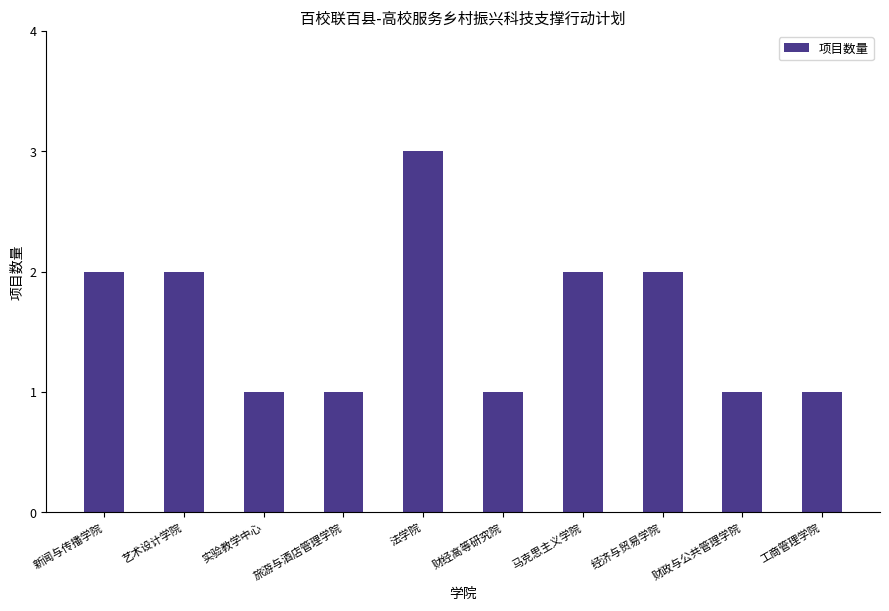

Count the values in the range 1 to 2.

9